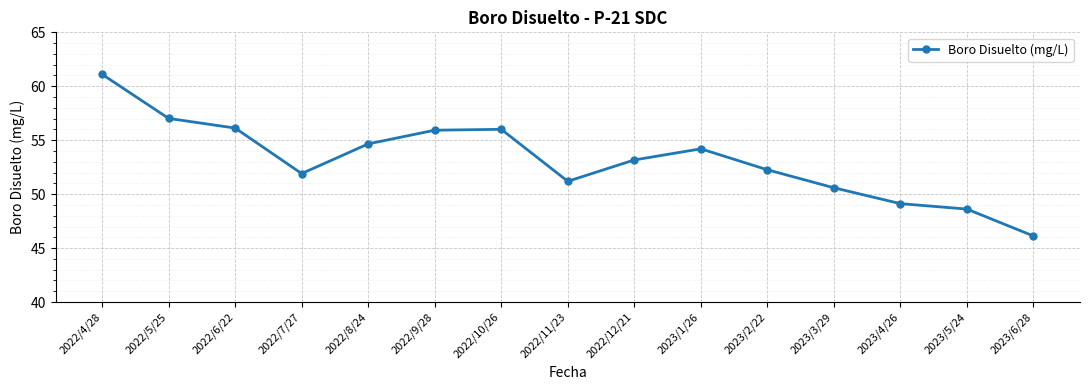

What value does the data have at 2022/5/25?

57.0